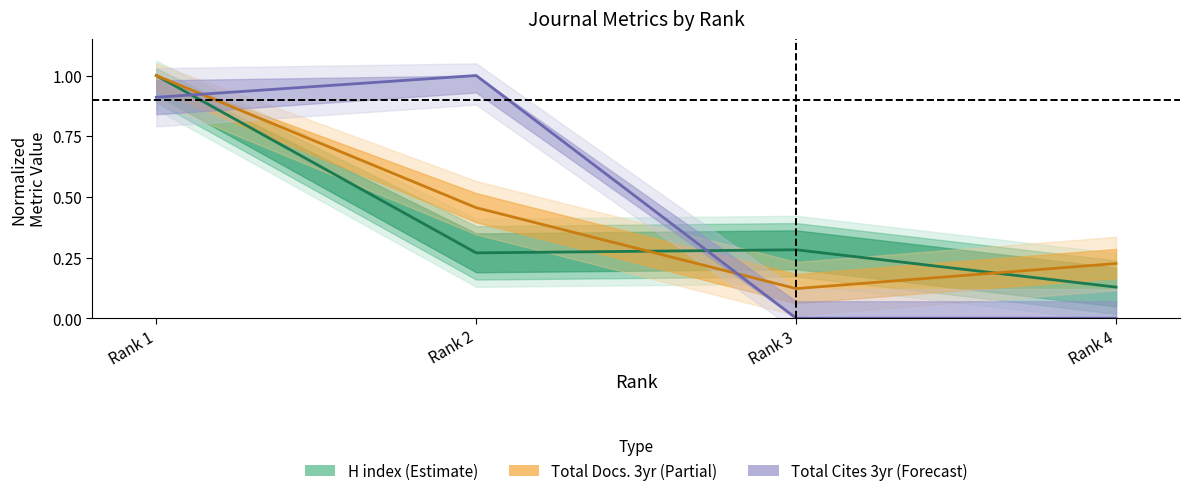

List the labels in order of Total Cites (3years) value, smallest first.

Rank 3, Rank 4, Rank 1, Rank 2